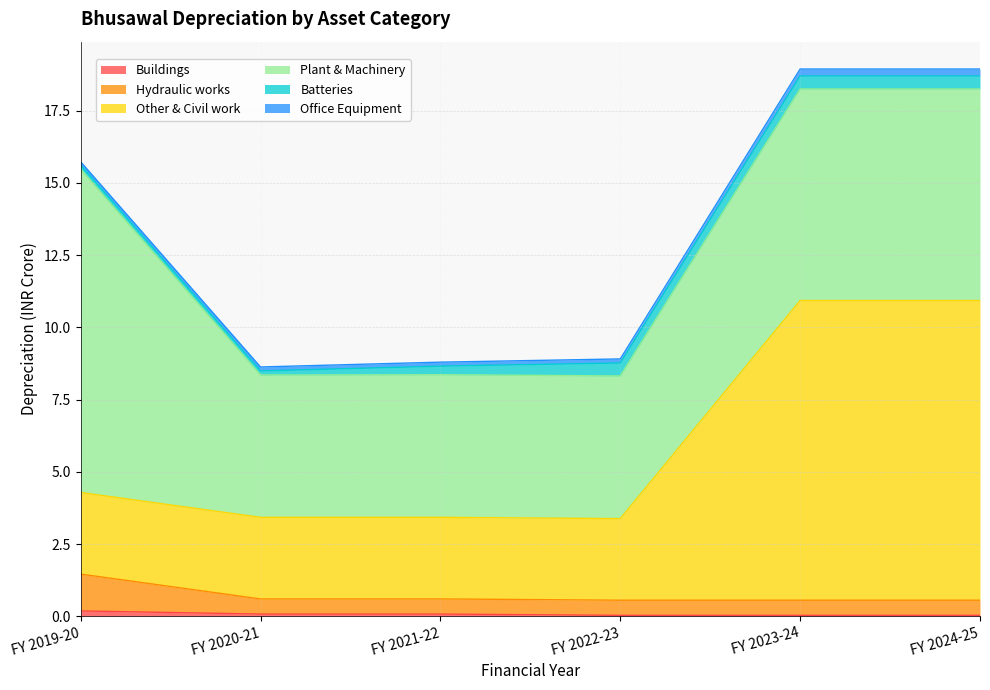

What position from the right is FY 2023-24?

2